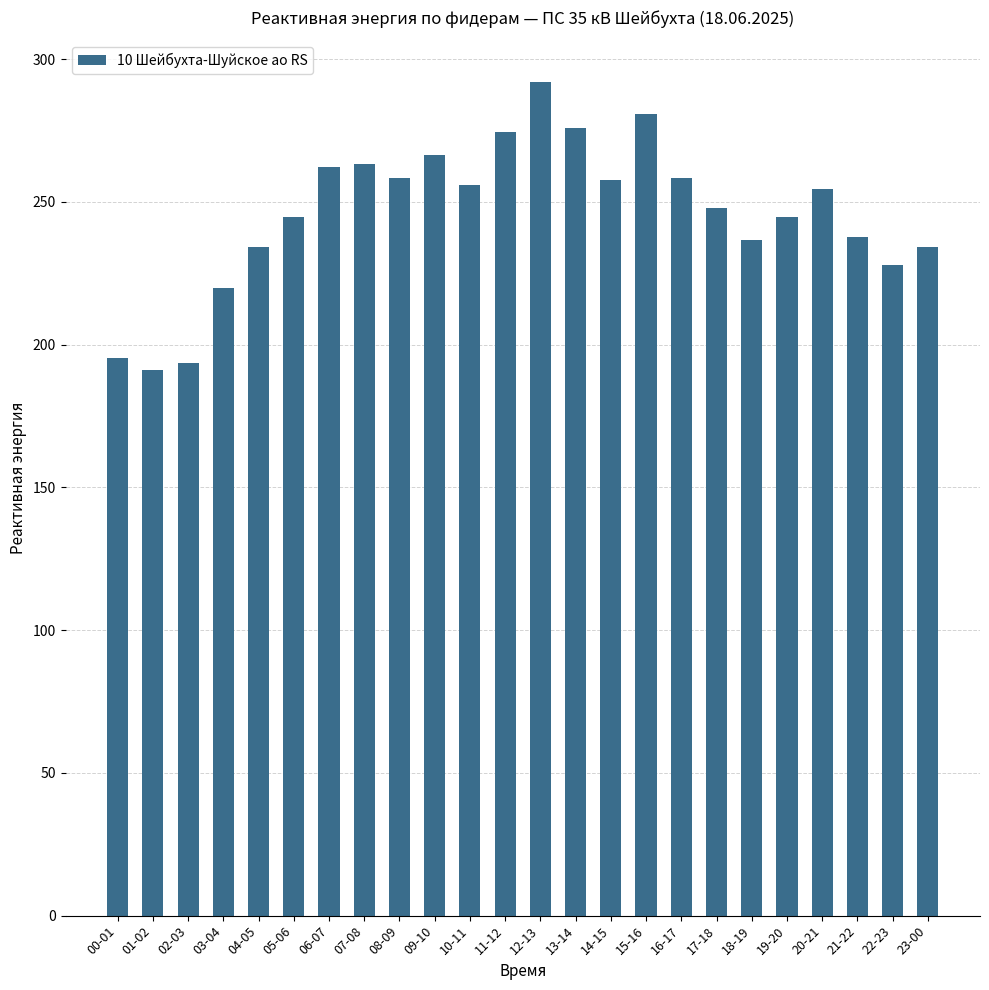

Which label corresponds to the largest value in the chart?

12-13